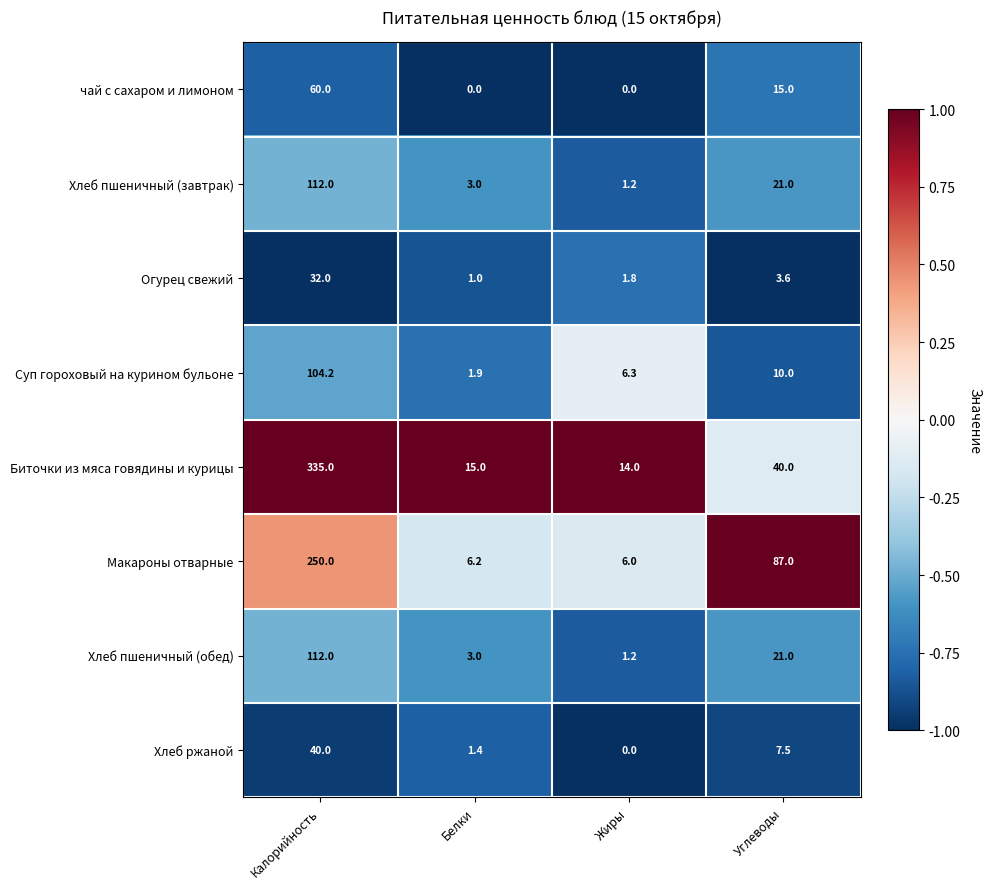

What value does the Хлеб ржаной series have at Углеводы?

7.5